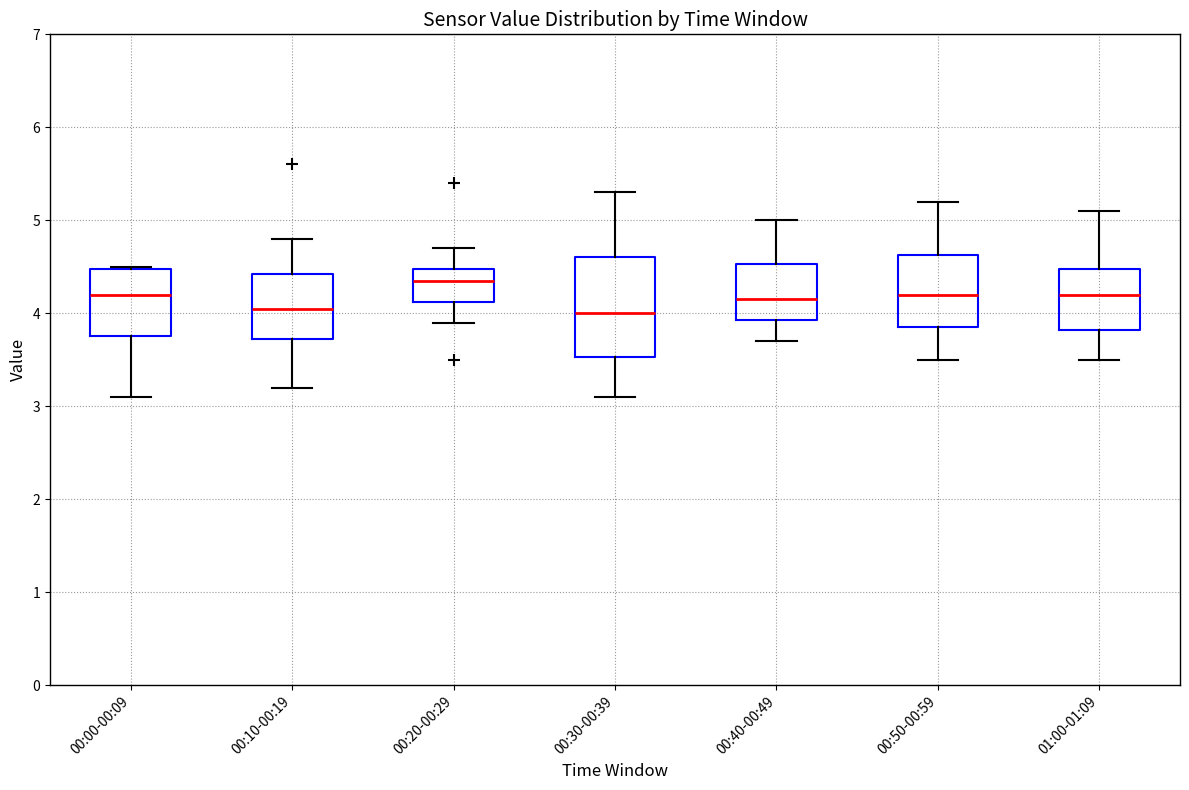

Reading left to right, read every box against the y-axis: the position of its median line, the range the box covers, and the ends of its whiskers. The values are not printed on the chart, so give them approximately, as read against the axis.

00:00-00:09: median 4.2, box 3.8 to 4.5, whiskers 3.1 to 4.5
00:10-00:19: median 4.1, box 3.7 to 4.4, whiskers 3.2 to 4.8
00:20-00:29: median 4.4, box 4.1 to 4.5, whiskers 3.9 to 4.7
00:30-00:39: median 4.0, box 3.5 to 4.6, whiskers 3.1 to 5.3
00:40-00:49: median 4.2, box 3.9 to 4.5, whiskers 3.7 to 5.0
00:50-00:59: median 4.2, box 3.9 to 4.6, whiskers 3.5 to 5.2
01:00-01:09: median 4.2, box 3.8 to 4.5, whiskers 3.5 to 5.1